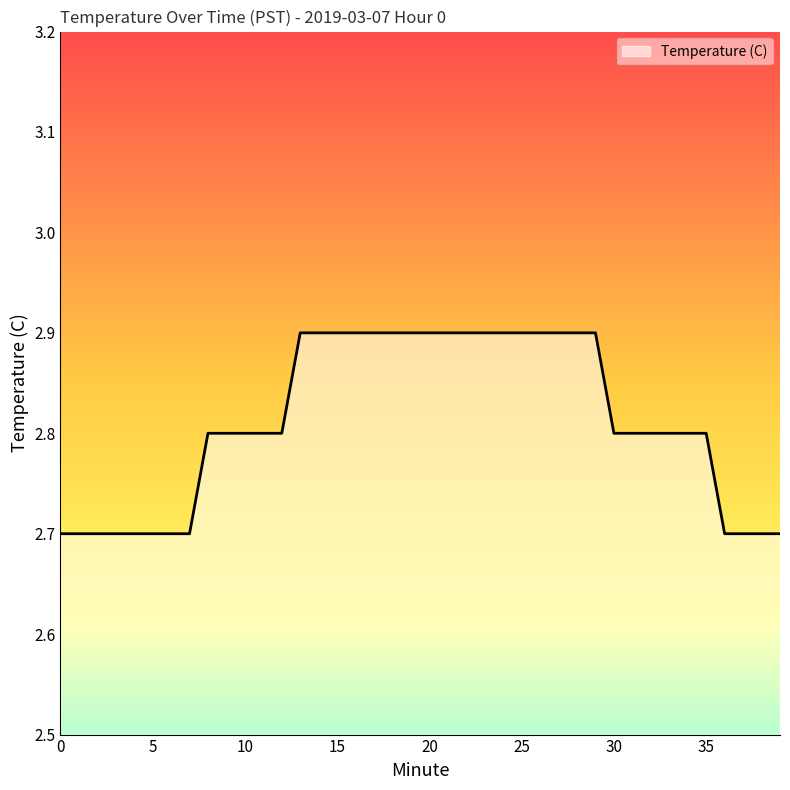

What is the smallest value displayed?

2.7